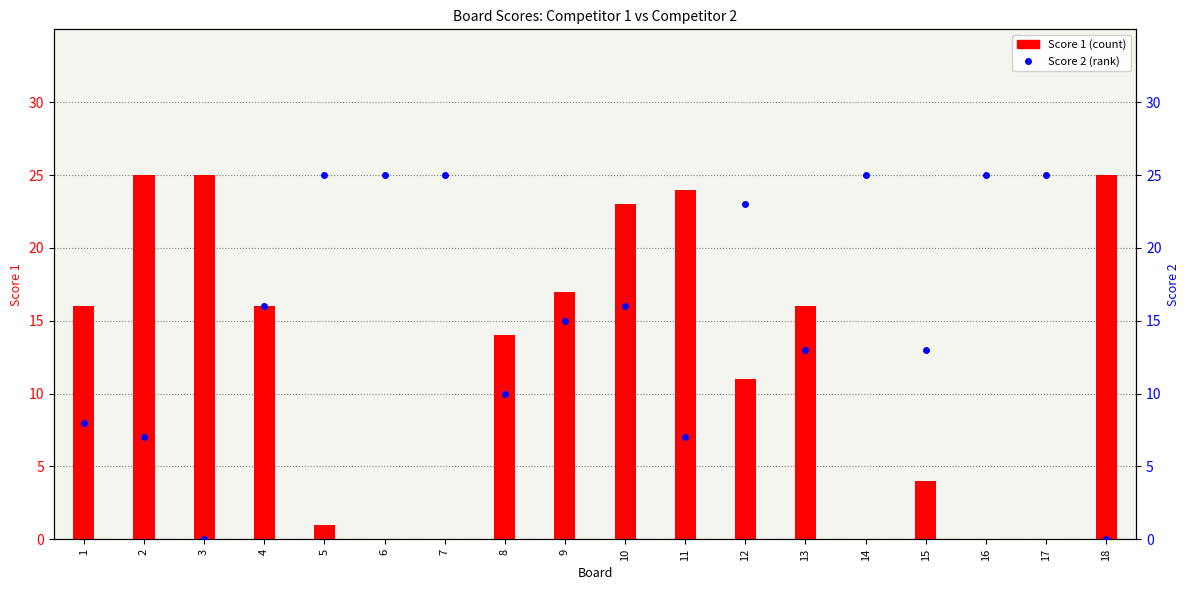

List the labels in order of Score 1 value, largest first.

2, 3, 18, 11, 10, 9, 1, 4, 13, 8, 12, 15, 5, 6, 7, 14, 16, 17